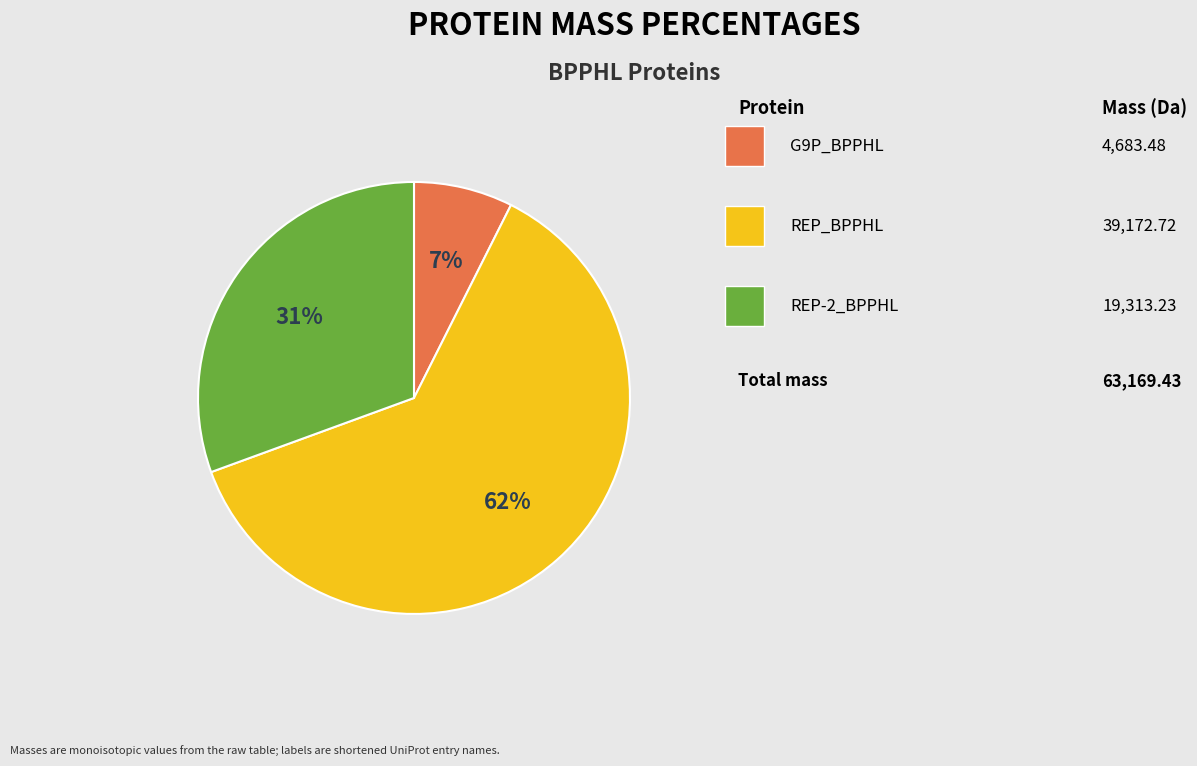

Is there a majority slice in this chart?

Yes